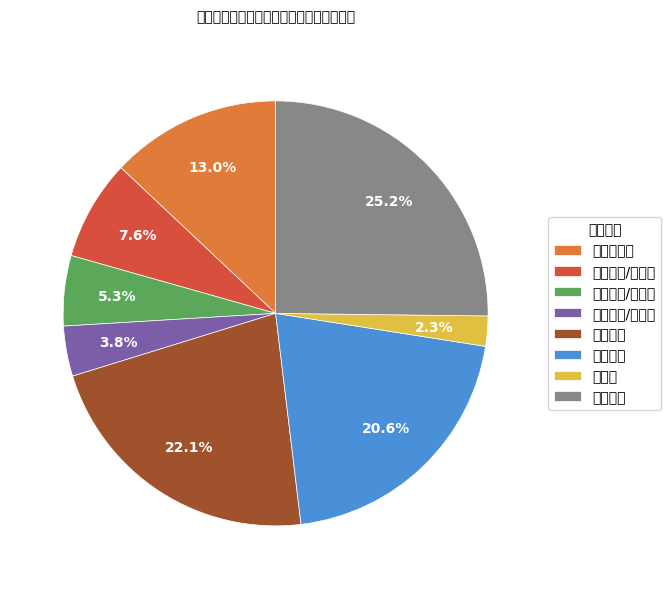

Is it true that 城中片区 is 17% of the pie?

False